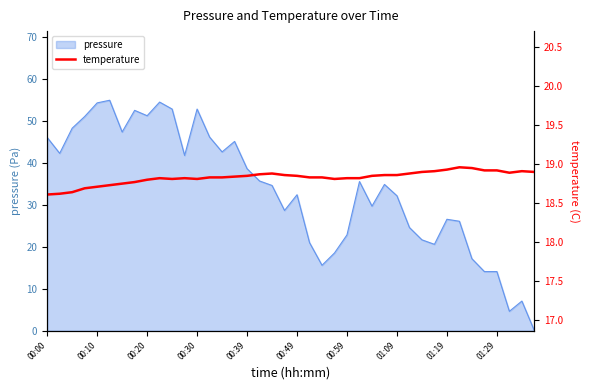

The value of pressure at 00:39 is 24.2. True or false?

False